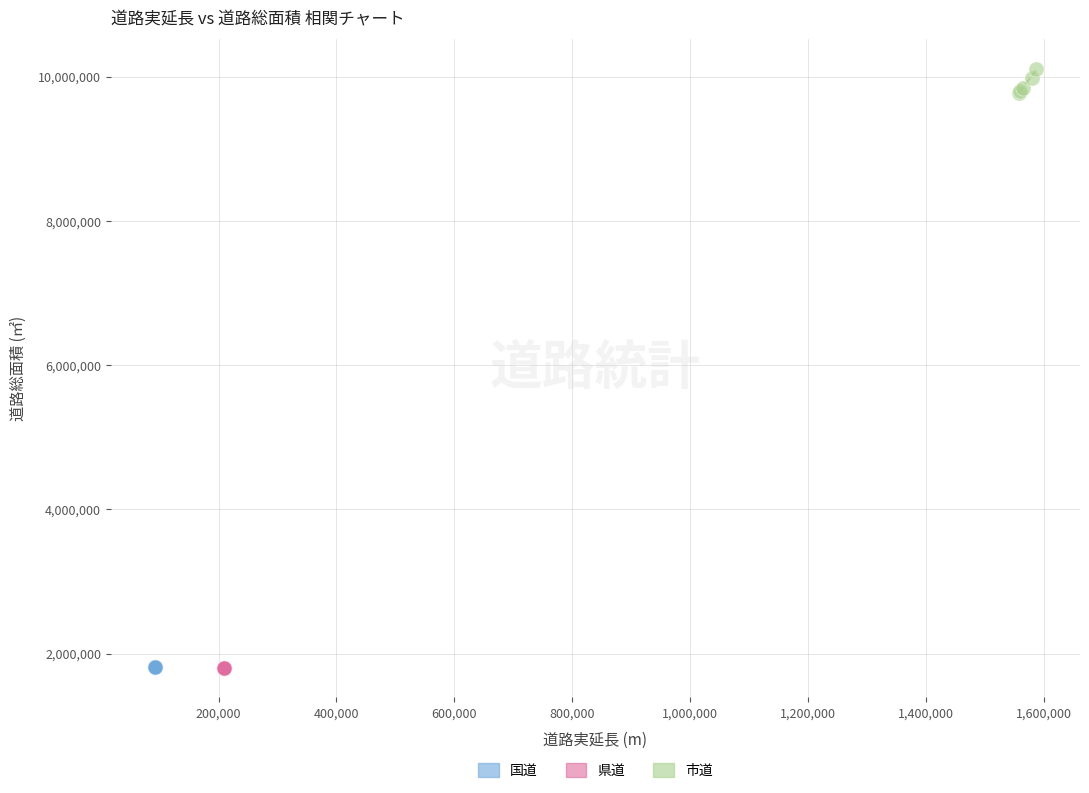

Which series reaches the maximum Y coordinate?

市道